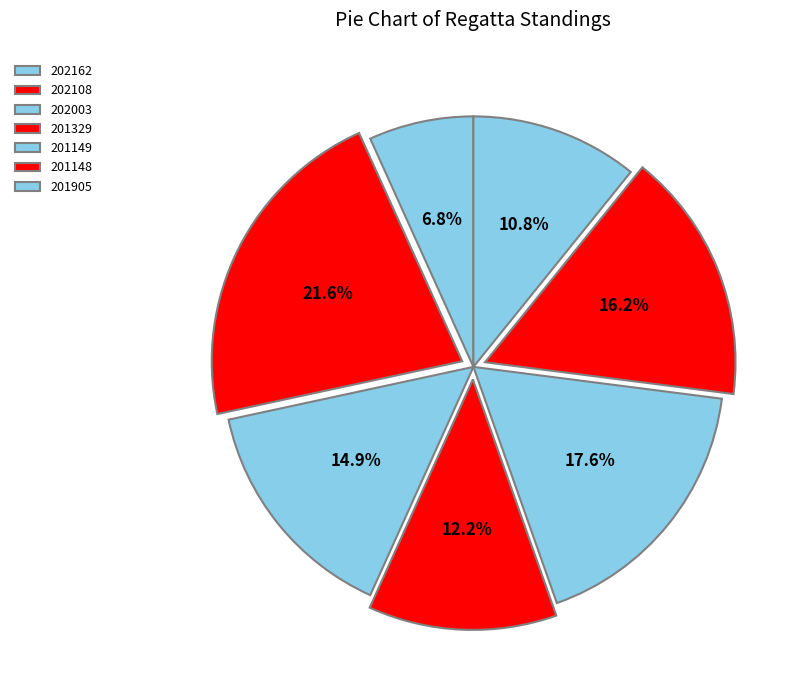

Is the sum of 201149 and 202108 greater than half?

No